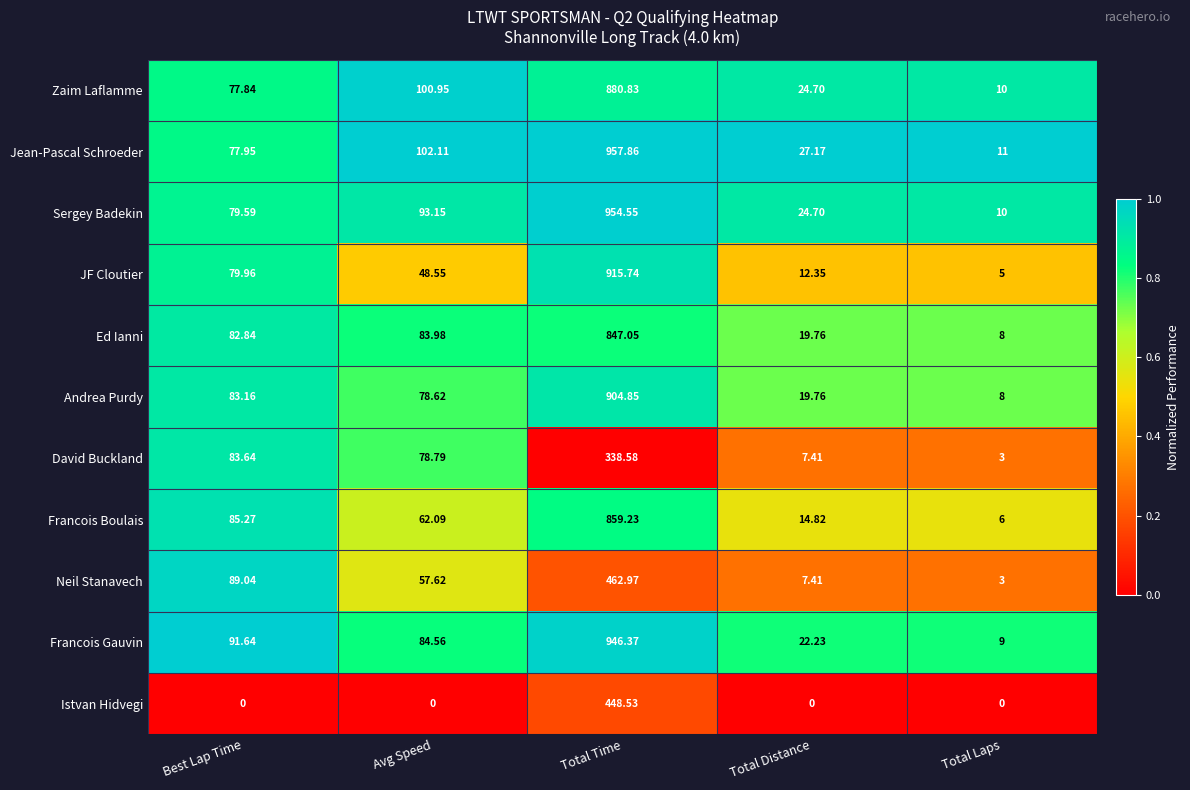

Which series has the largest range (max minus min)?

Jean-Pascal Schroeder